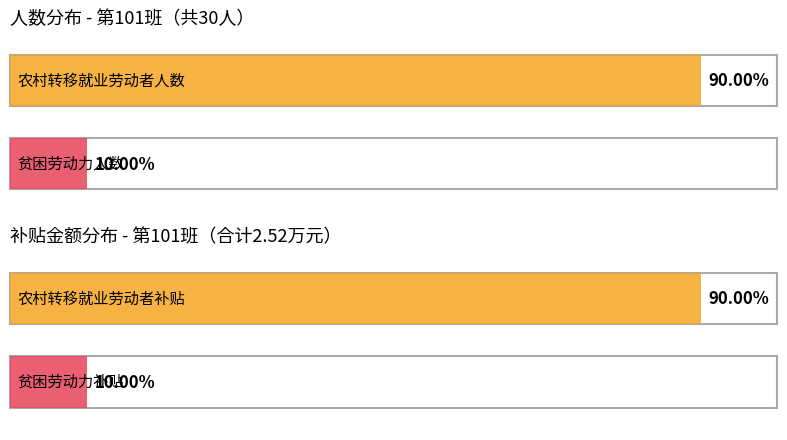

How many bars are there in total?

4